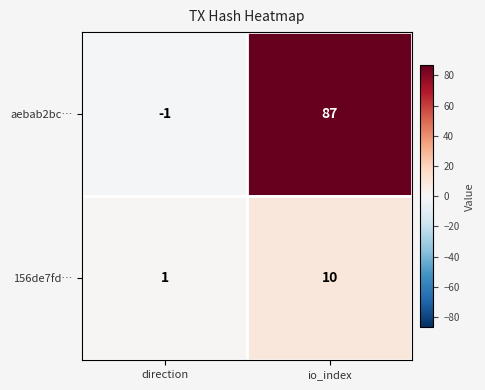

Is it true that aebab2bc… equals -1 at direction?

True